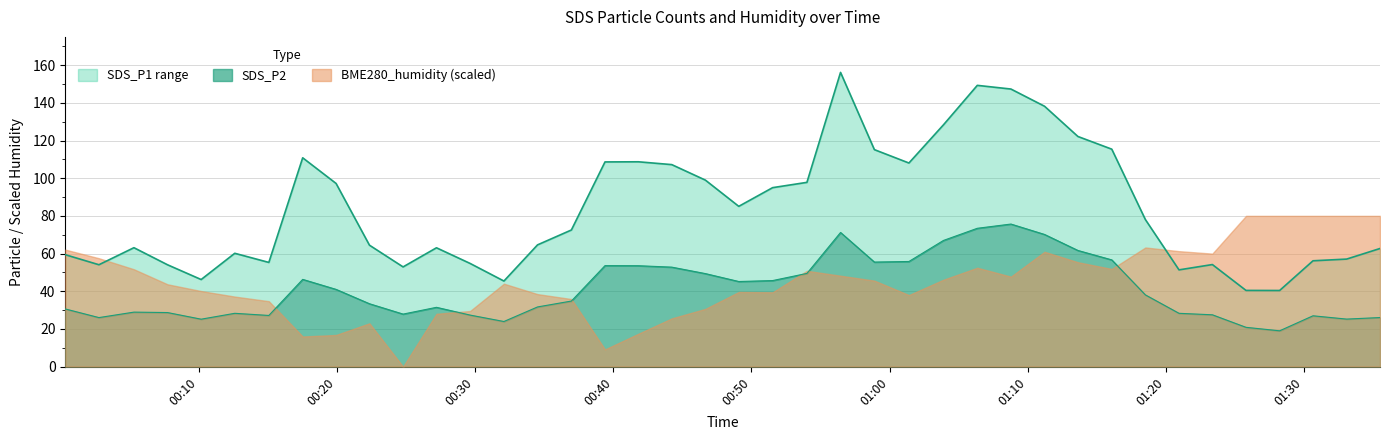

What is the sum of the SDS_P1 values at 2021/01/01 00:02:46 and 2021/01/01 01:20:57?

105.4